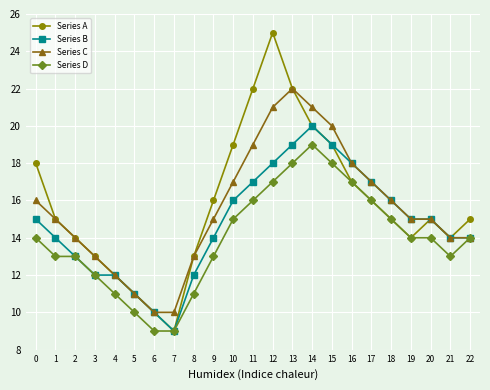

At which category does Series A reach its first local valley?

7